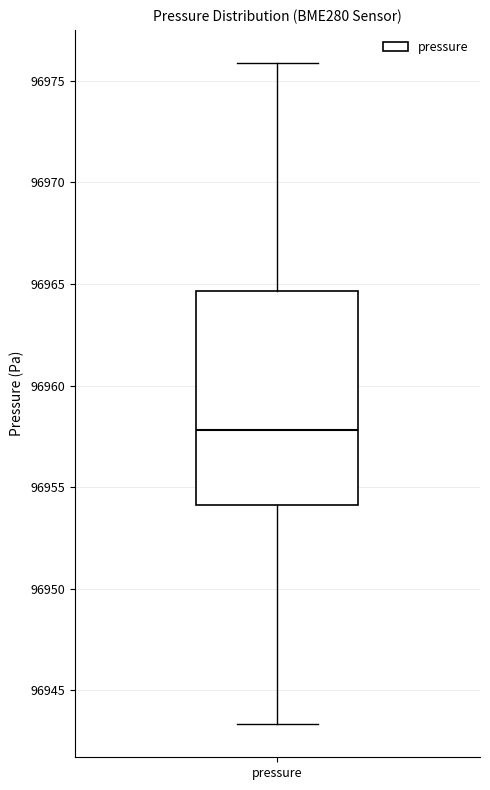

Where does the median line of the box for pressure sit on the y-axis? The values are not printed on the chart, so give them approximately, as read against the axis.

96958.0